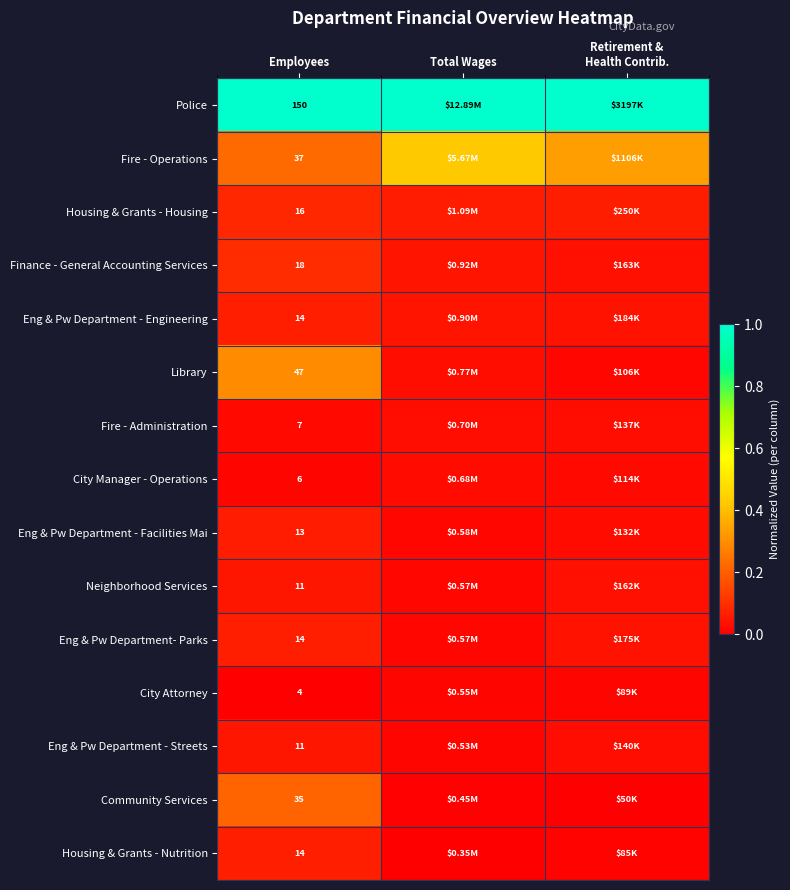

What is the average value of the Fire - Operations series?

0.3